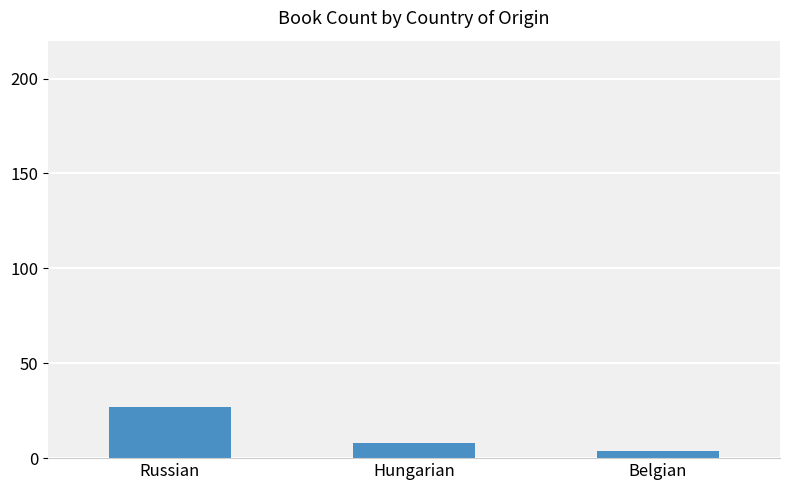

The value at Hungarian is 8. True or false?

True